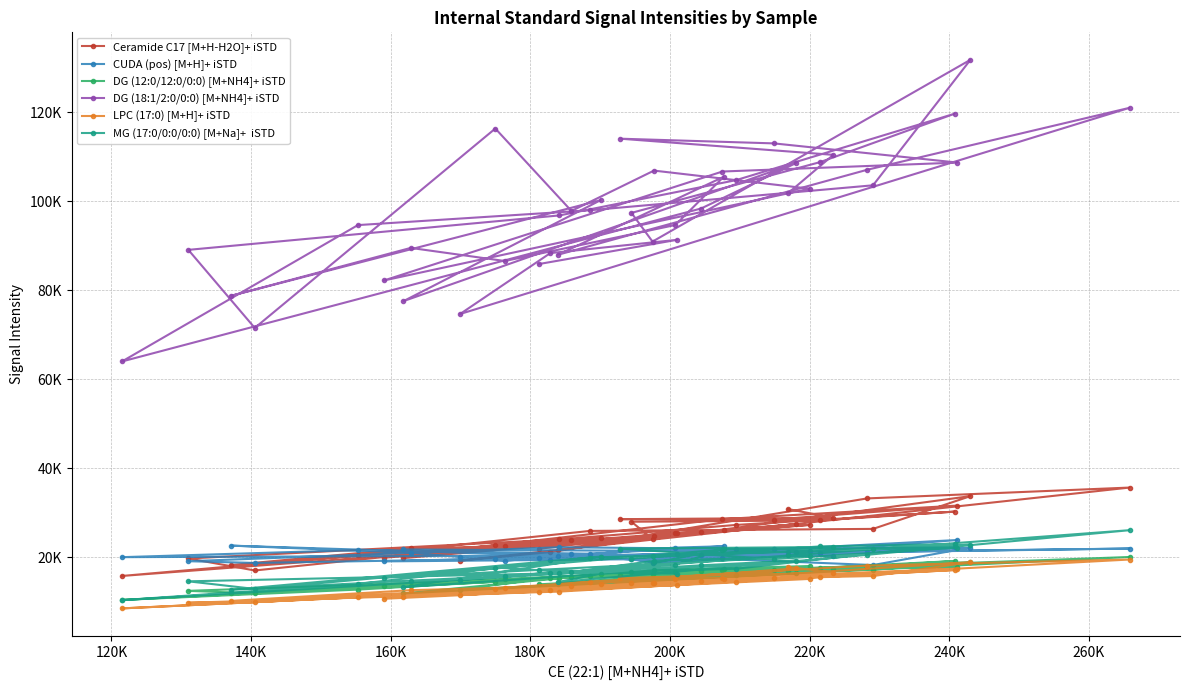

Does the chart have visible grid lines?

Yes